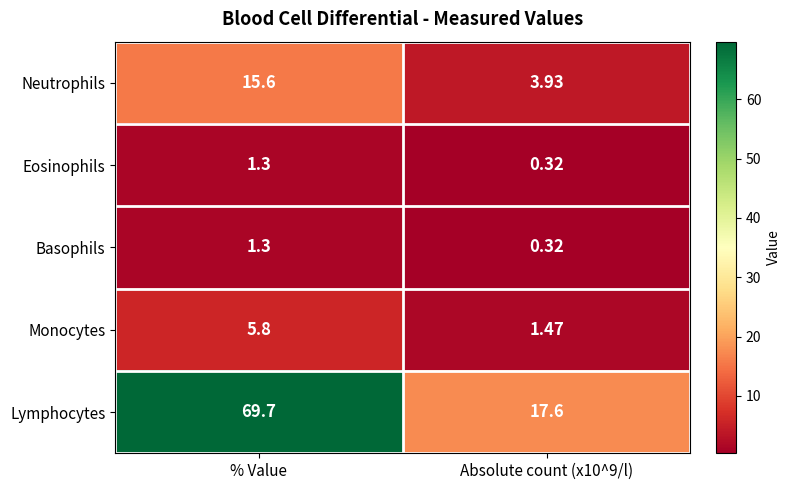

Where does the Basophils series first go above 1?

% Value